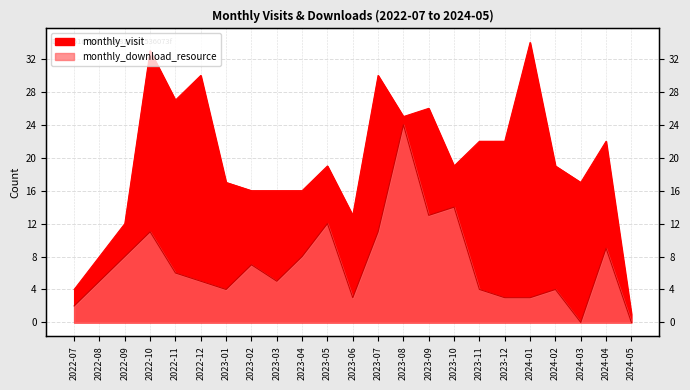

Reading left to right, what are all the values shown in this chart?

monthly_visit: 4	8	12	33	27	30	17	16	16	16	19	13	30	25	26	19	22	22	34	19	17	22	1
monthly_download_resource: 2	5	8	11	6	5	4	7	5	8	12	3	11	24	13	14	4	3	3	4	0	9	0